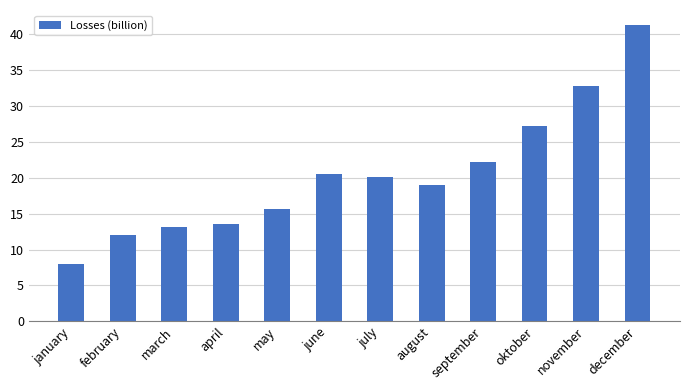

How many series are shown in this chart?

1